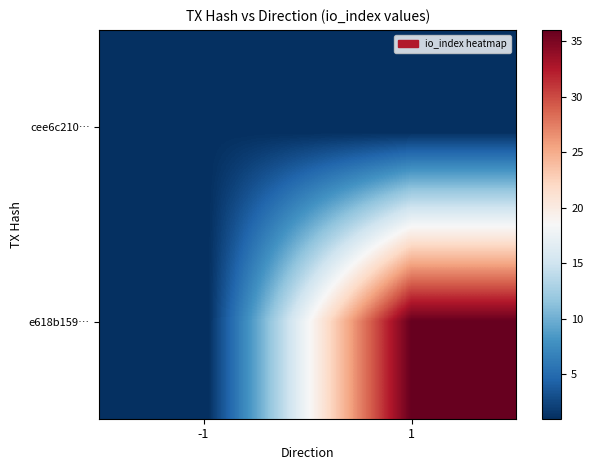

Reading right to left, list all the values displayed in this chart.

cee6c210…: 1=0	-1=1
e618b159…: 1=36	-1=0